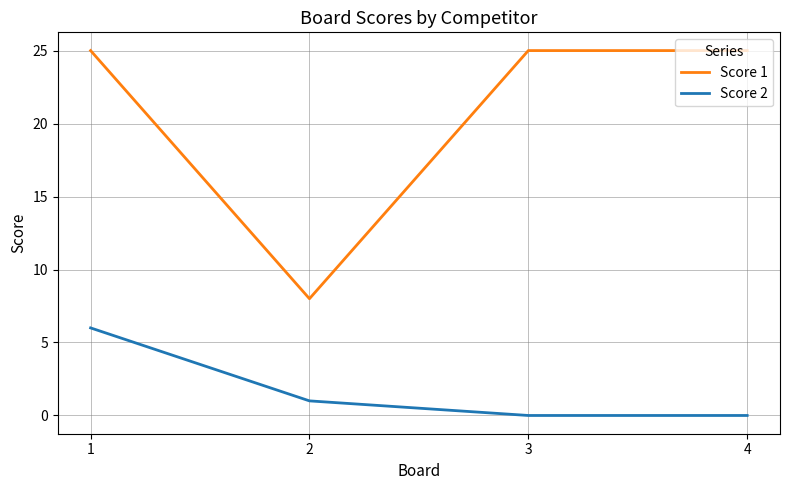

Reading right to left, extract all data points from this chart.

Score 1: 4=25	3=25	2=8	1=25
Score 2: 4=0	3=0	2=1	1=6